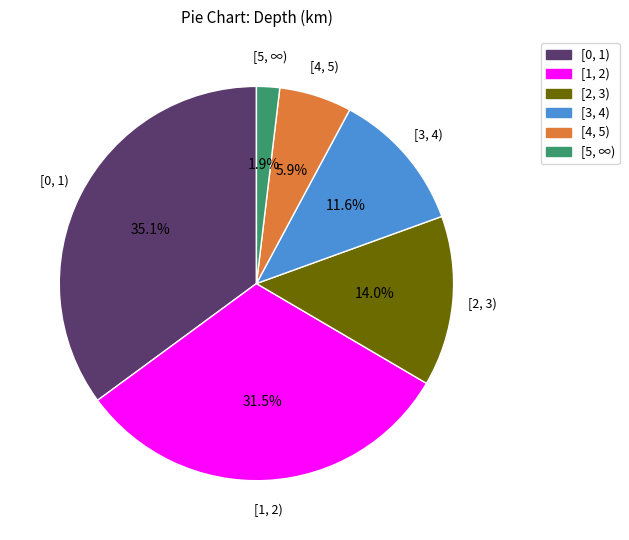

Approximately how many times larger is the value at [5, ∞) compared to [0, 1)?

0.1